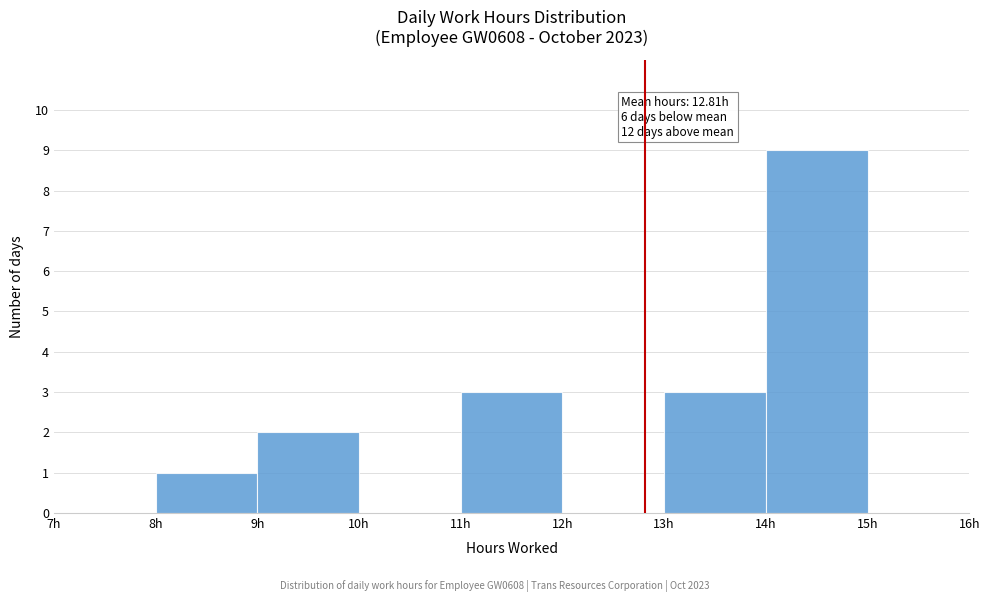

Which range on the x-axis has the tallest bar?

14 to 15